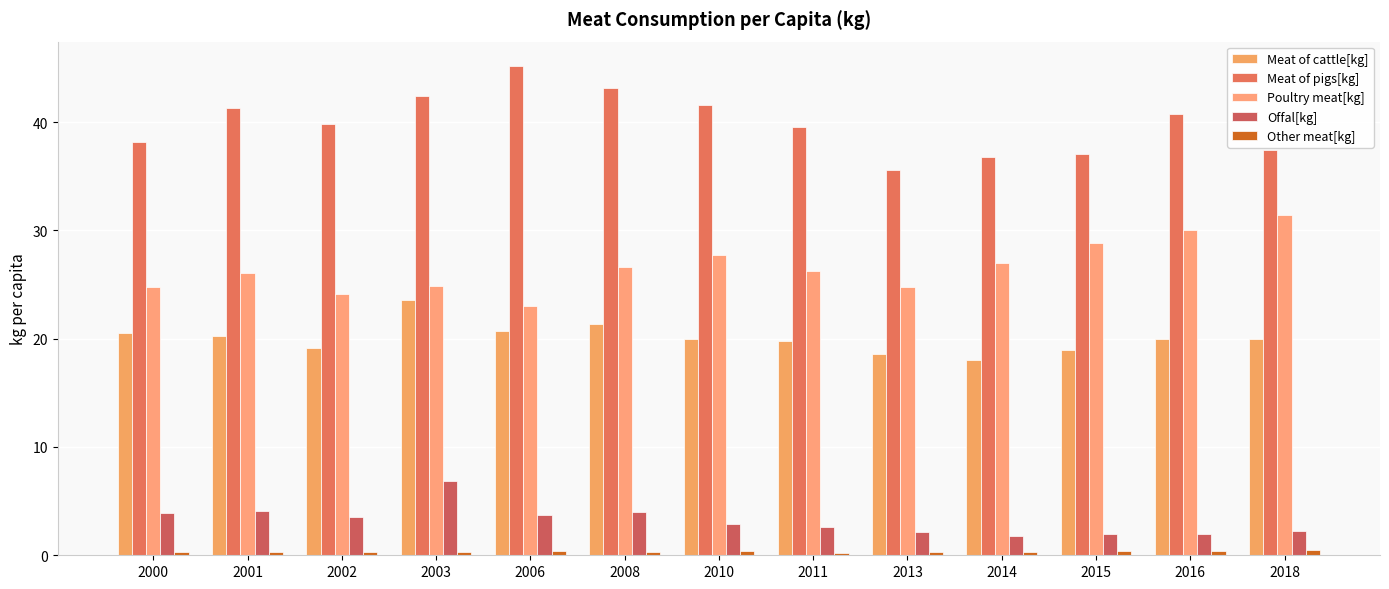

Reading left to right, extract all data points from this chart.

Meat of cattle[kg]: 20.6	20.2	19.2	23.6	20.7	21.3	19.9	19.8	18.6	18.1	19.0	20.0	20.0
Meat of pigs[kg]: 38.1	41.3	39.9	42.4	45.2	43.1	41.5	39.5	35.5	36.8	37.0	40.8	37.5
Poultry meat[kg]: 24.8	26.1	24.1	24.9	23.0	26.6	27.7	26.2	24.8	27.0	28.9	30.0	31.4
Offal[kg]: 3.9	4.1	3.5	6.9	3.8	4.0	2.9	2.6	2.1	1.8	1.9	2.0	2.2
Other meat[kg]: 0.3	0.3	0.3	0.3	0.4	0.3	0.4	0.2	0.3	0.3	0.4	0.4	0.5